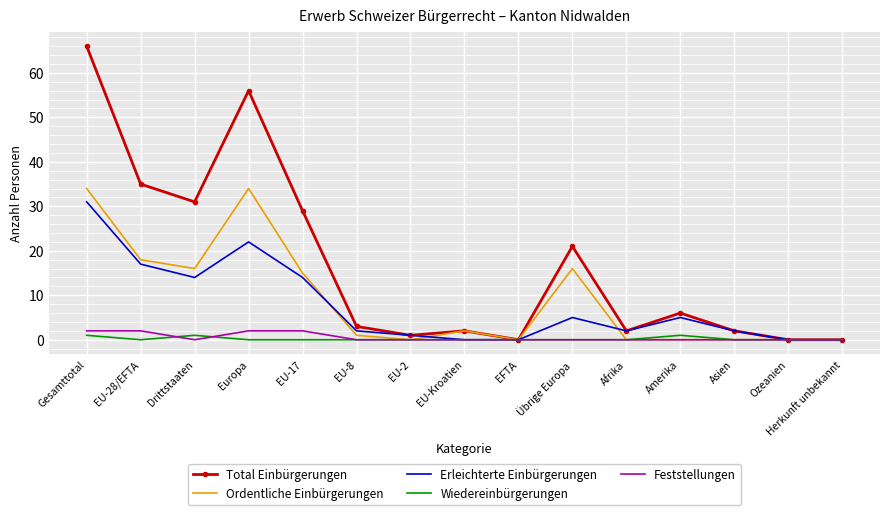

How many distinct data groups are displayed?

5